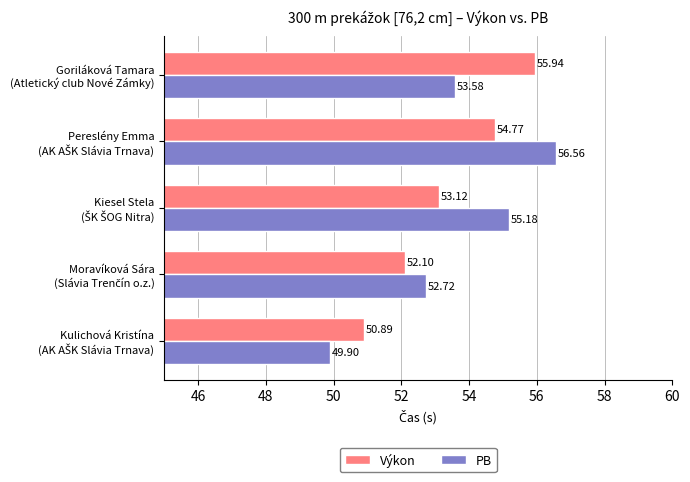

Which series has the largest total across all categories?

PB